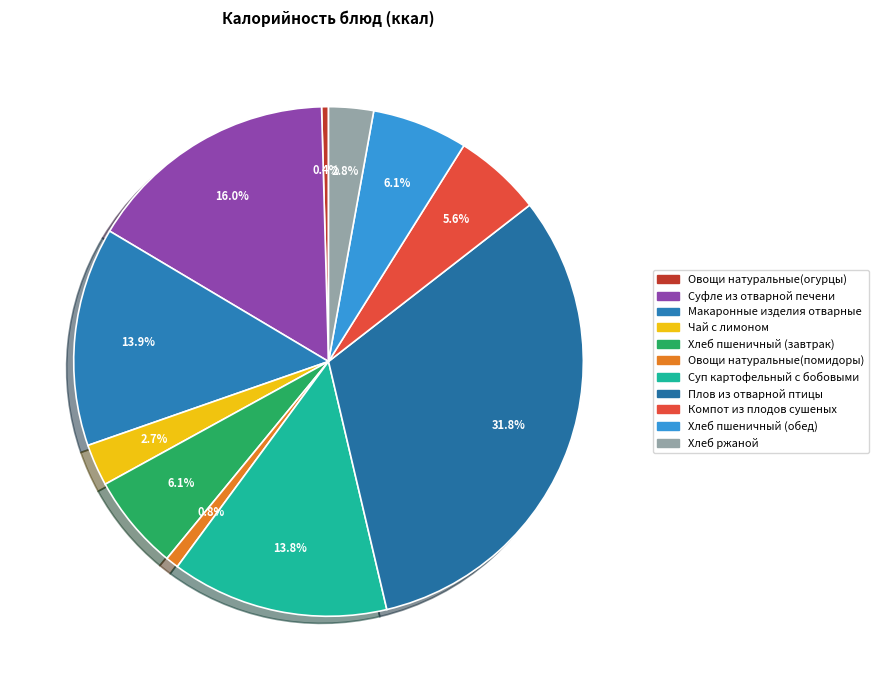

Is it true that Суфле из отварной печени is 16% of the pie?

True